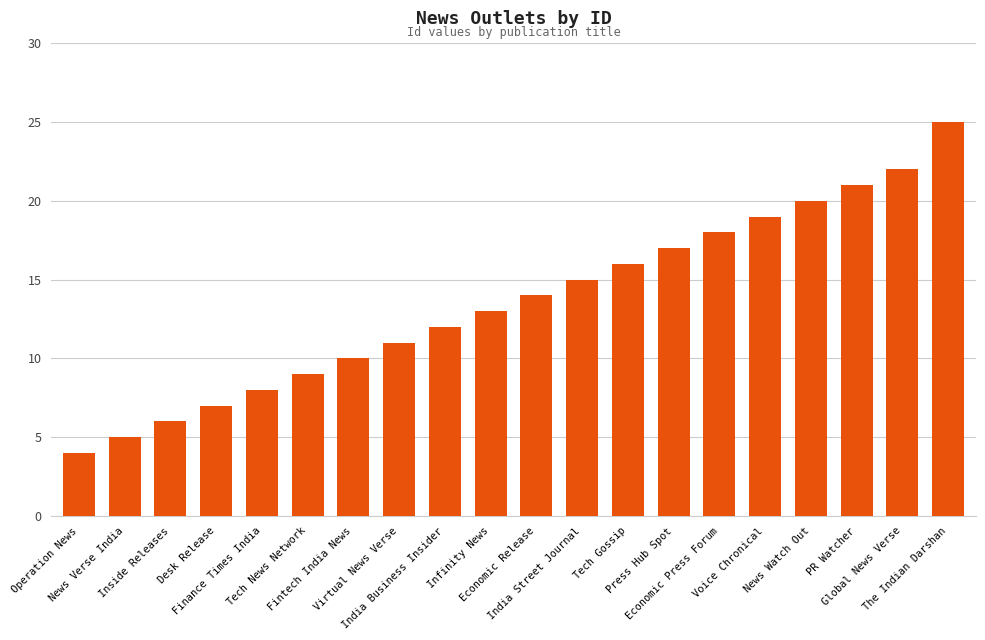

Is it true that the value at News Verse India is 2?

False